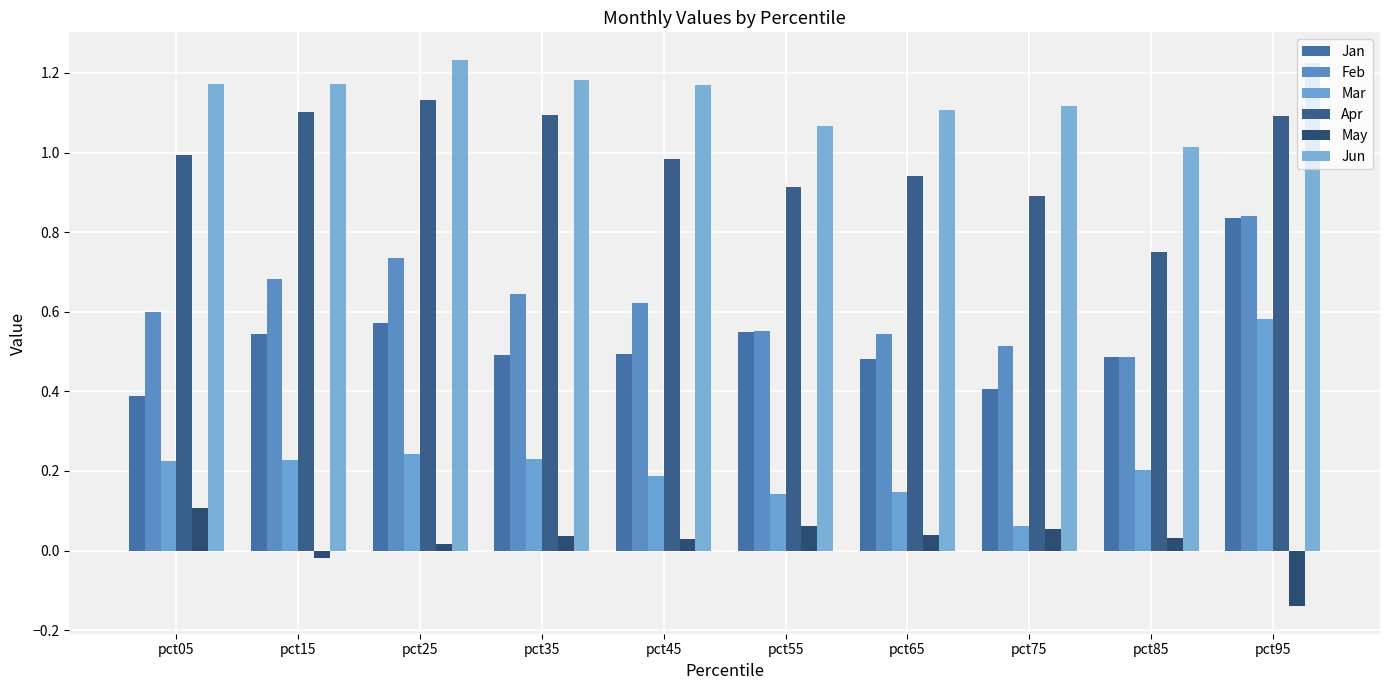

List the series in order of their peak value, lowest first.

May, Mar, Jan, Feb, Apr, Jun